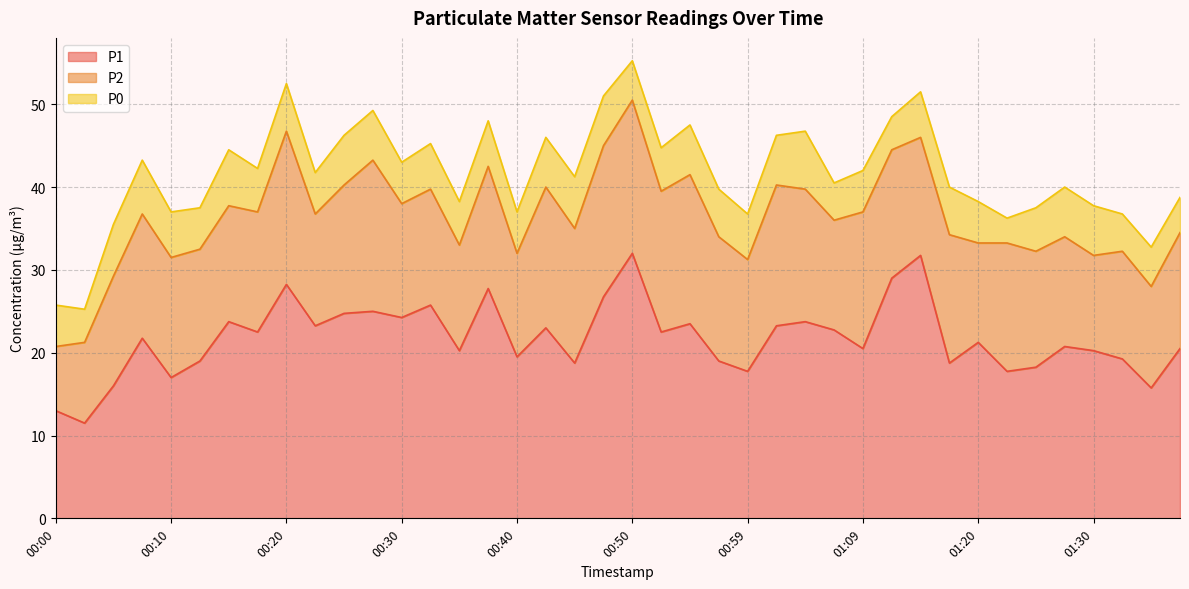

Where is P0 nearest to the value 5?

00:00